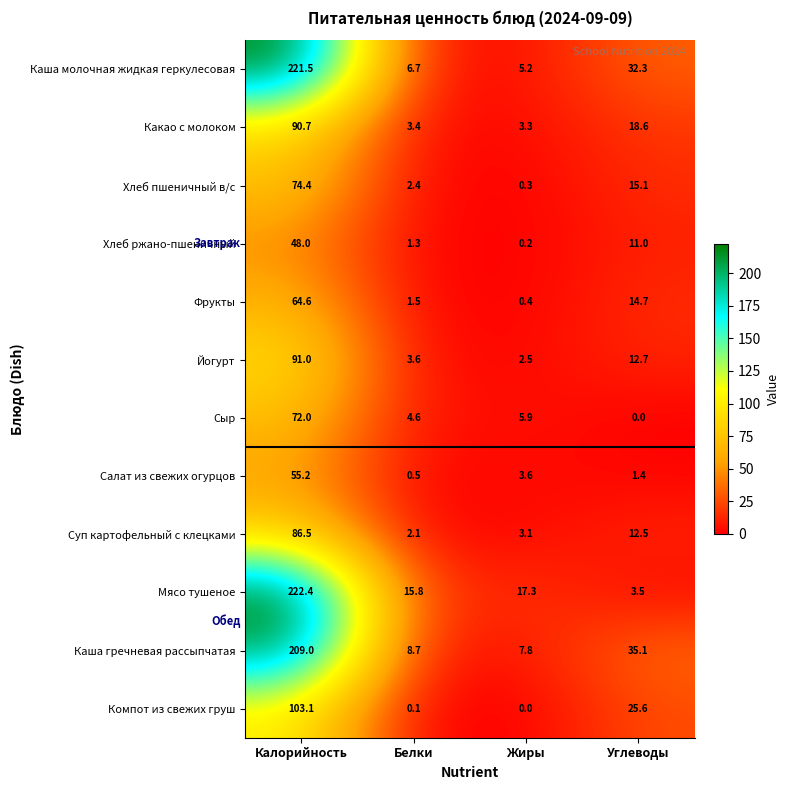

True or false: Сыр has a value of -43.5 at Углеводы.

False